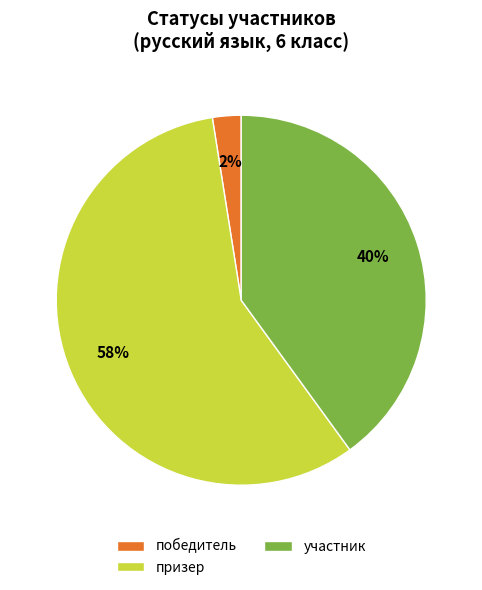

To the nearest percent, what is the average slice percentage?

33%